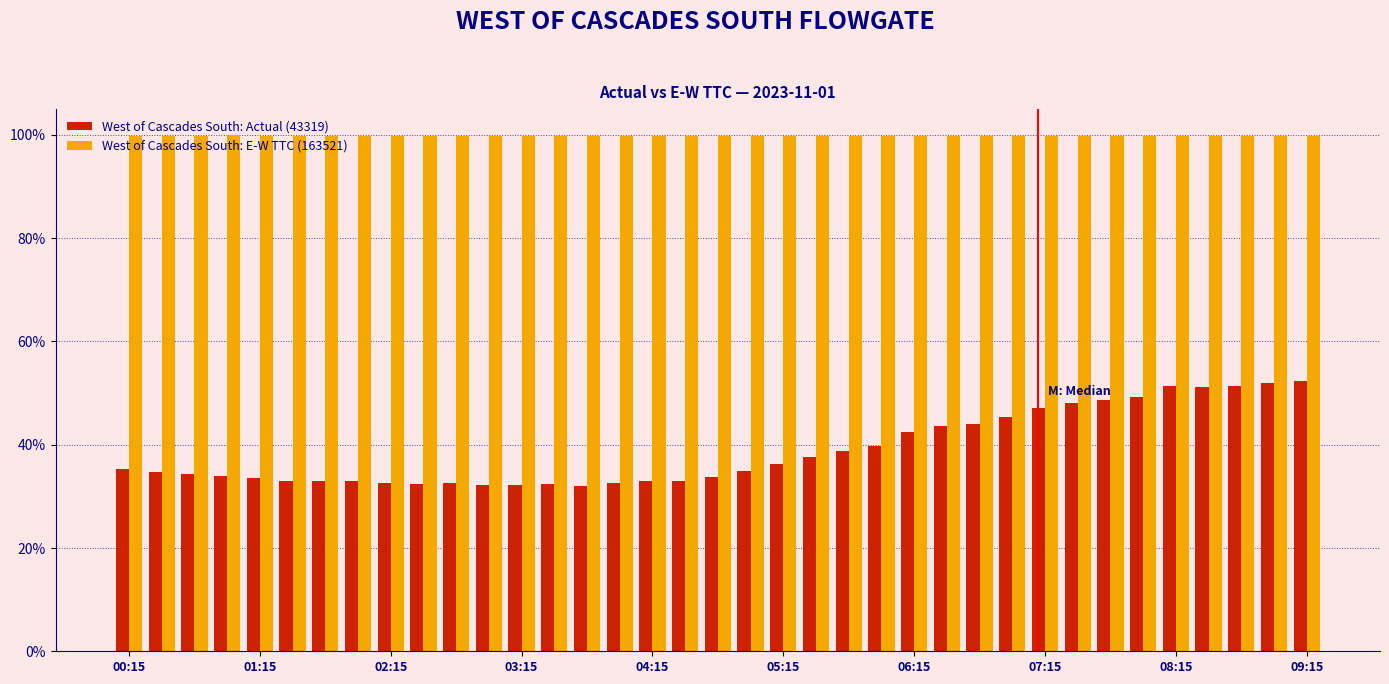

What is the difference between the maximum and minimum values in the West of Cascades South: Actual (43319) series?

20.2